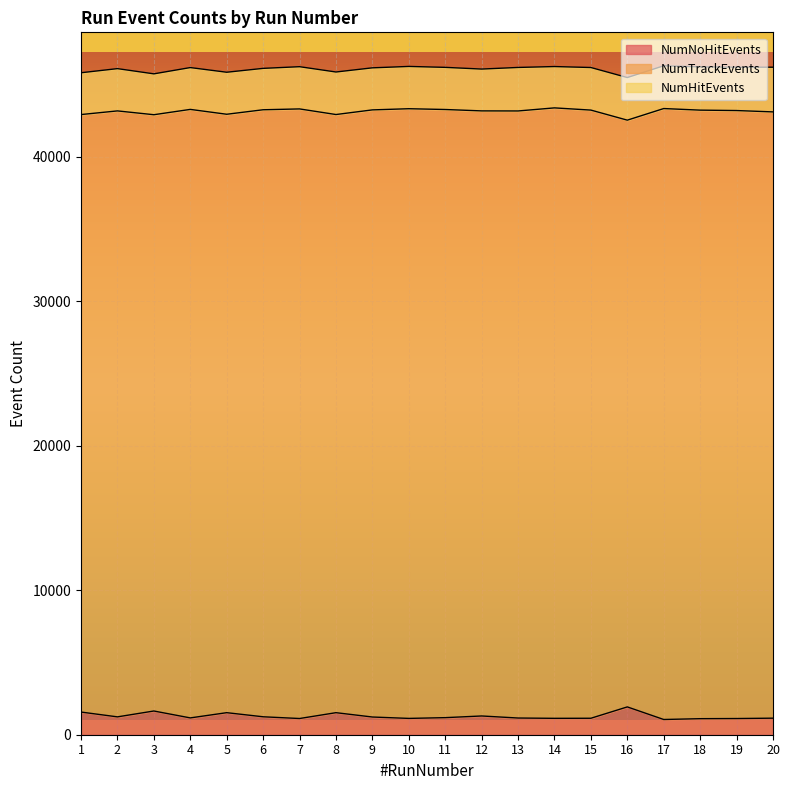

At which label does NumTrackEvents first exceed 43212?

4